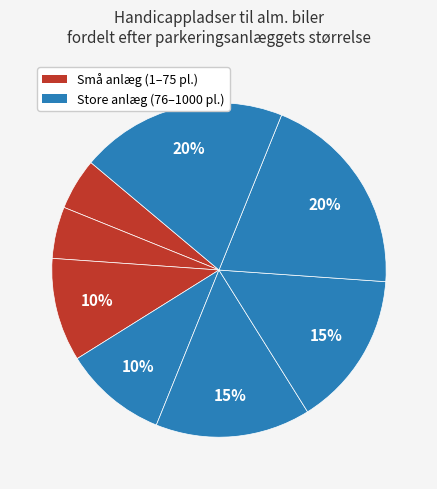

Rank the categories by value from lowest to highest.

1-9, 10-25, 26-50, 51-75, 76-100, 101-150, 151-200, 201-500, 501-1000